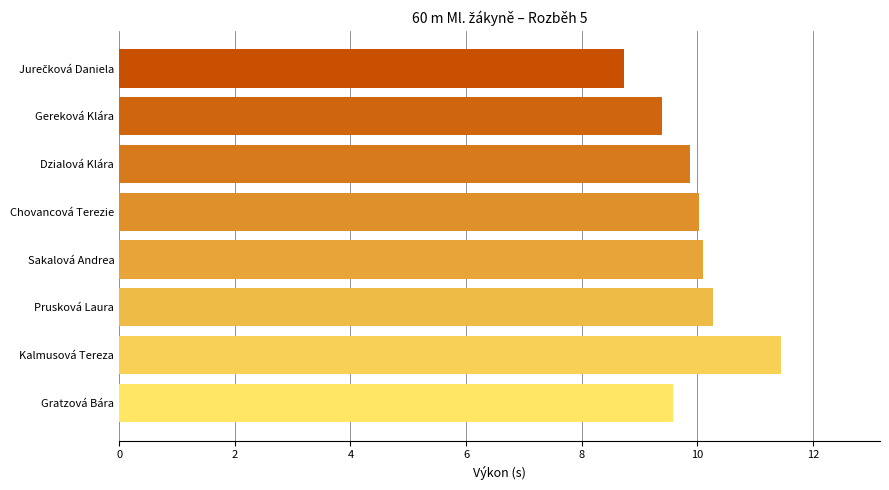

Reading top to bottom, extract all data points from this chart.

8.7	9.4	9.9	10.0	10.1	10.3	11.4	9.6